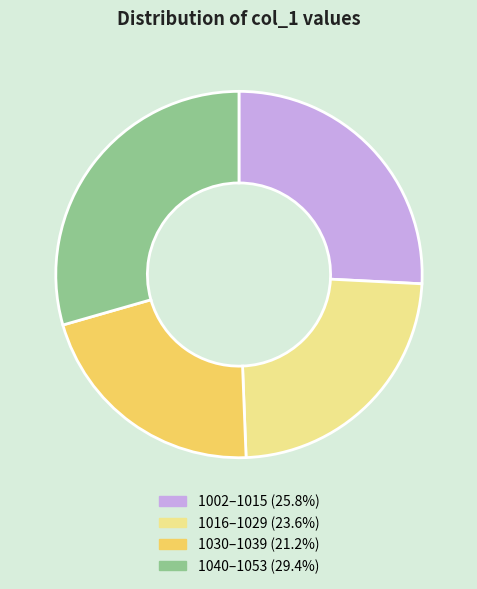

Does any single category account for the majority?

No